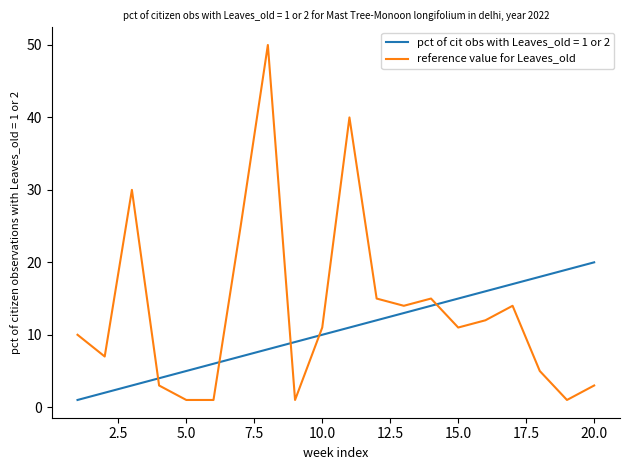

List the series in order of their peak value, highest first.

reference value for Leaves_old, pct of cit obs with Leaves_old = 1 or 2